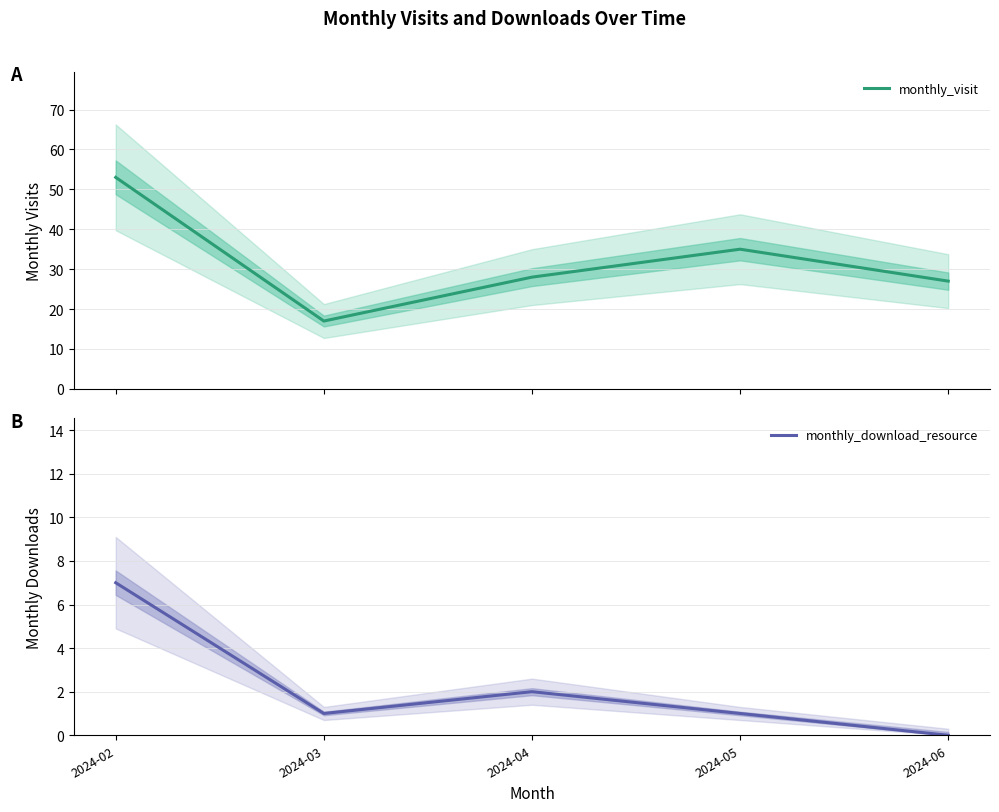

True or false: monthly_visit and monthly_download_resource cross at least once.

False